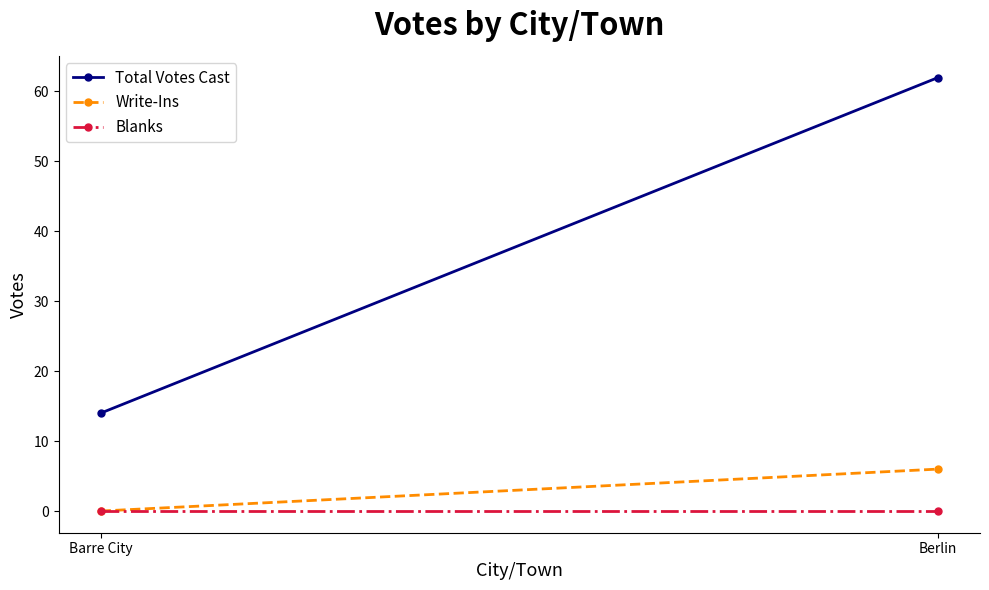

What is the spread (max minus min) of values at Barre City?

14